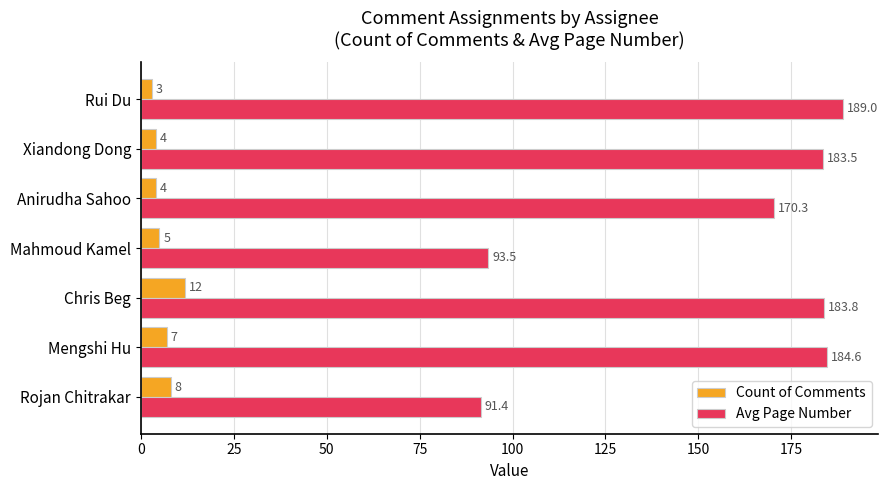

What are all the series names shown in the legend?

Count of Comments, Avg Page Number